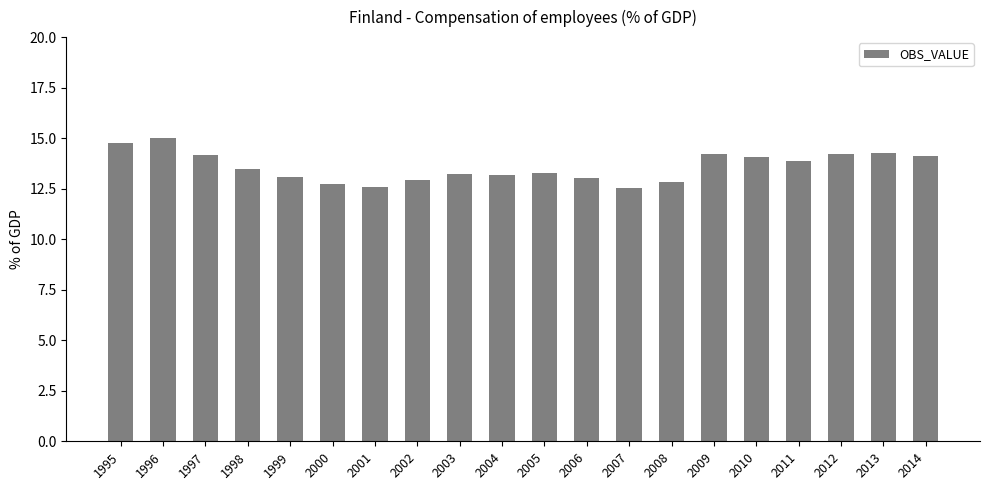

What is the greatest value displayed?

15.0